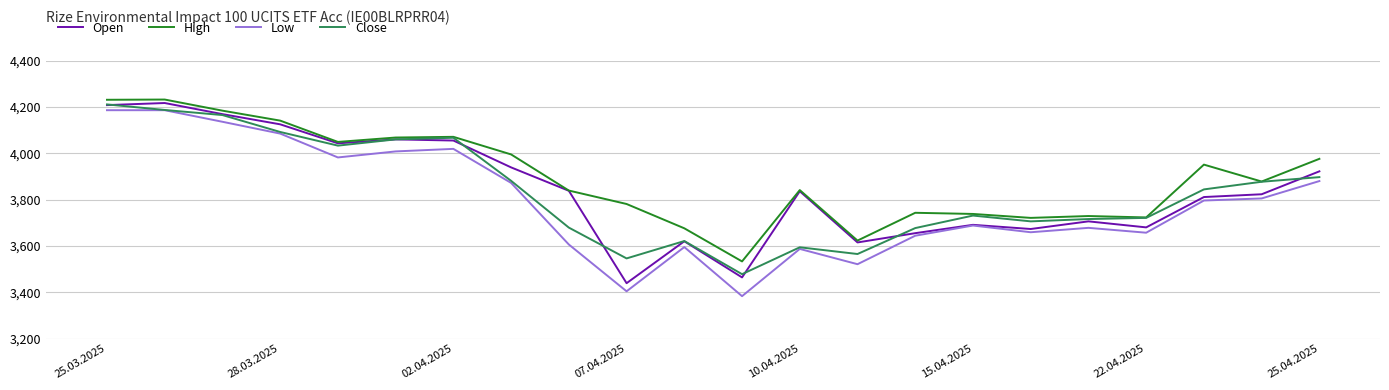

What is the greatest value displayed?

4232